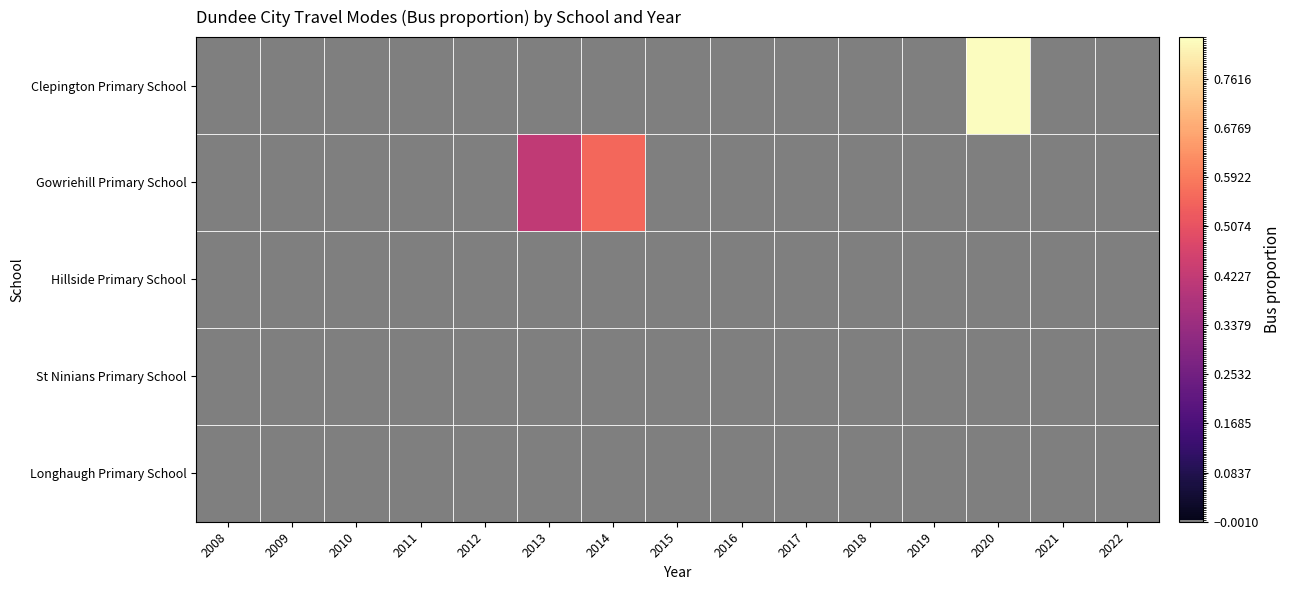

Which has a higher value, 2012 or 2008?

2012